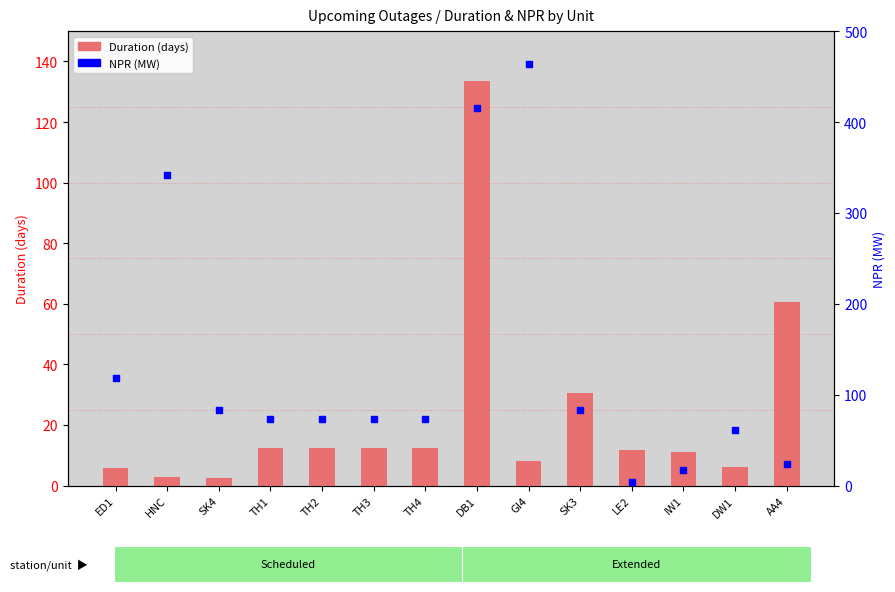

At how many categories does at least one series exceed 366?

2